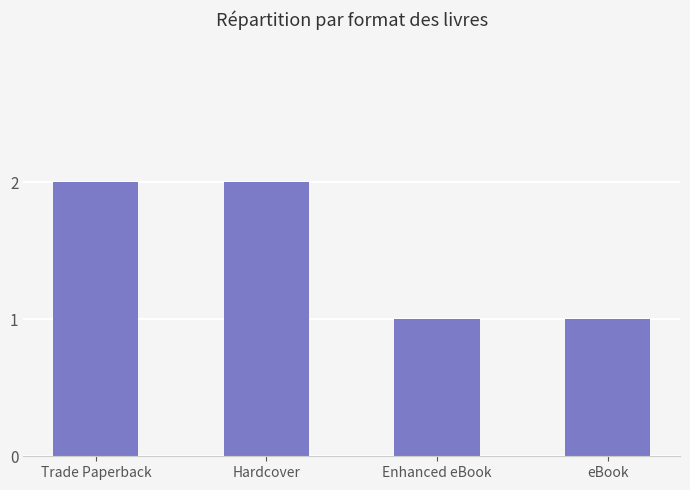

Between Hardcover and eBook, which is larger?

Hardcover